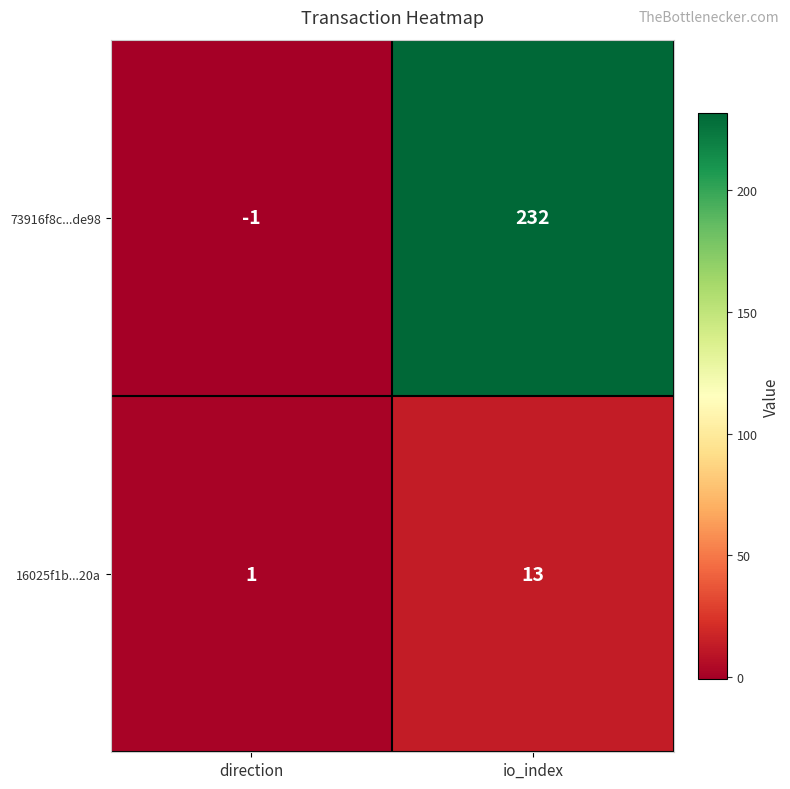

Rank the series by their average value, from lowest to highest.

16025f1b...20a, 73916f8c...de98